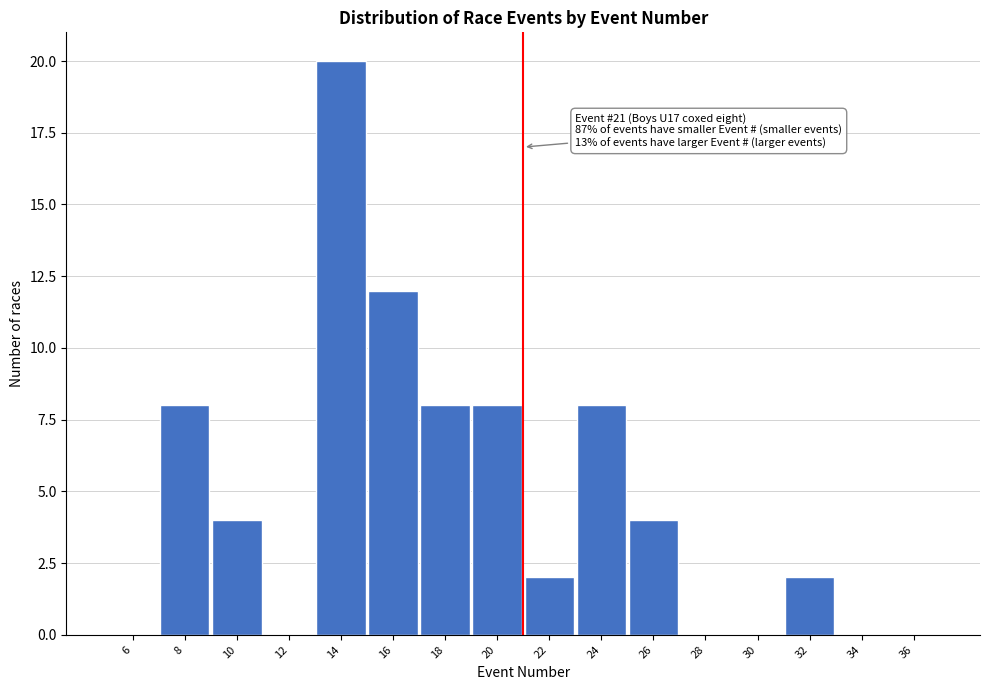

Which range on the x-axis has the tallest bar?

13 to 15